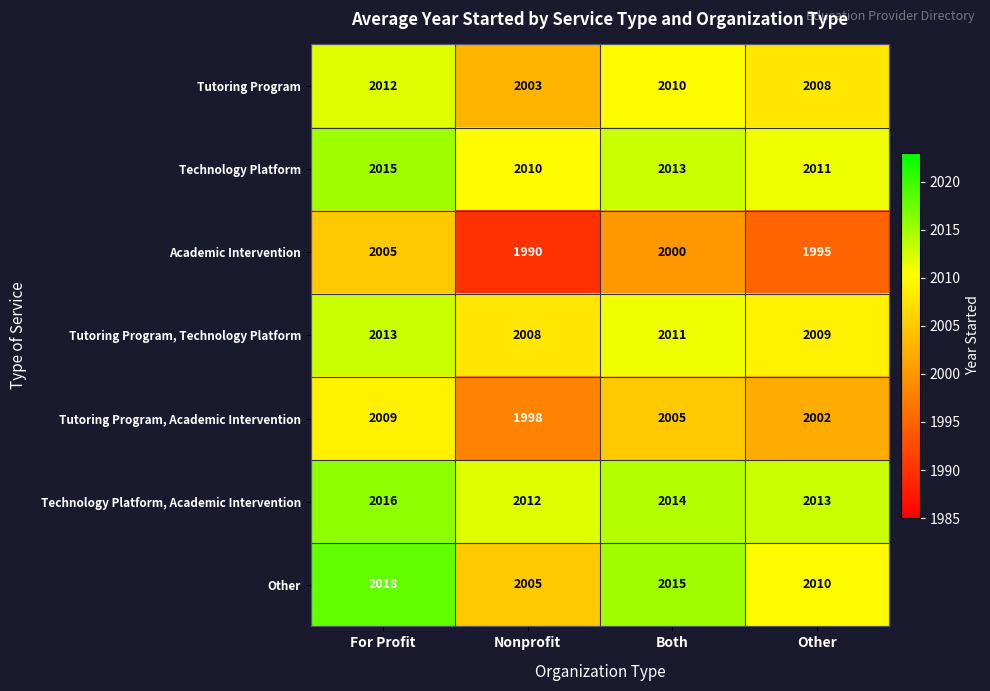

Reading right to left, transcribe all the data shown in this chart.

Tutoring Program: Other=2008	Both=2010	Nonprofit=2003	For Profit=2012
Technology Platform: Other=2011	Both=2013	Nonprofit=2010	For Profit=2015
Academic Intervention: Other=1995	Both=2000	Nonprofit=1990	For Profit=2005
Tutoring Program, Technology Platform: Other=2009	Both=2011	Nonprofit=2008	For Profit=2013
Tutoring Program, Academic Intervention: Other=2002	Both=2005	Nonprofit=1998	For Profit=2009
Technology Platform, Academic Intervention: Other=2013	Both=2014	Nonprofit=2012	For Profit=2016
Other: Other=2010	Both=2015	Nonprofit=2005	For Profit=2018